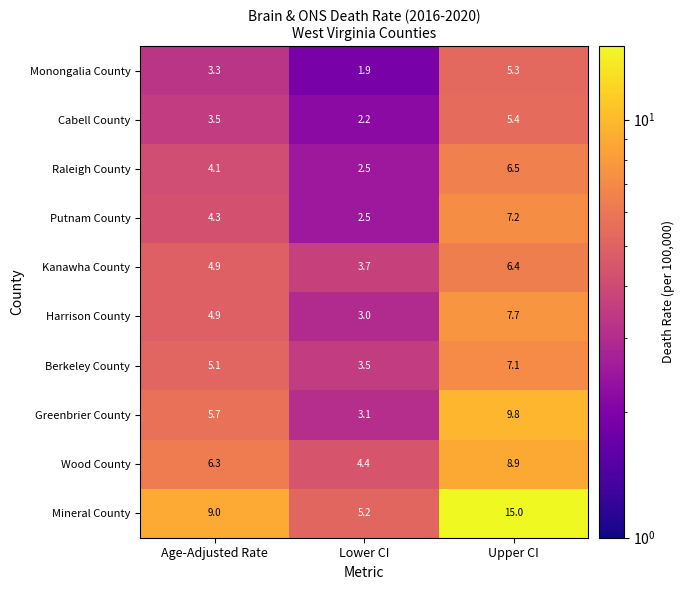

Where is Raleigh County nearest to the value 4?

Age-Adjusted Rate